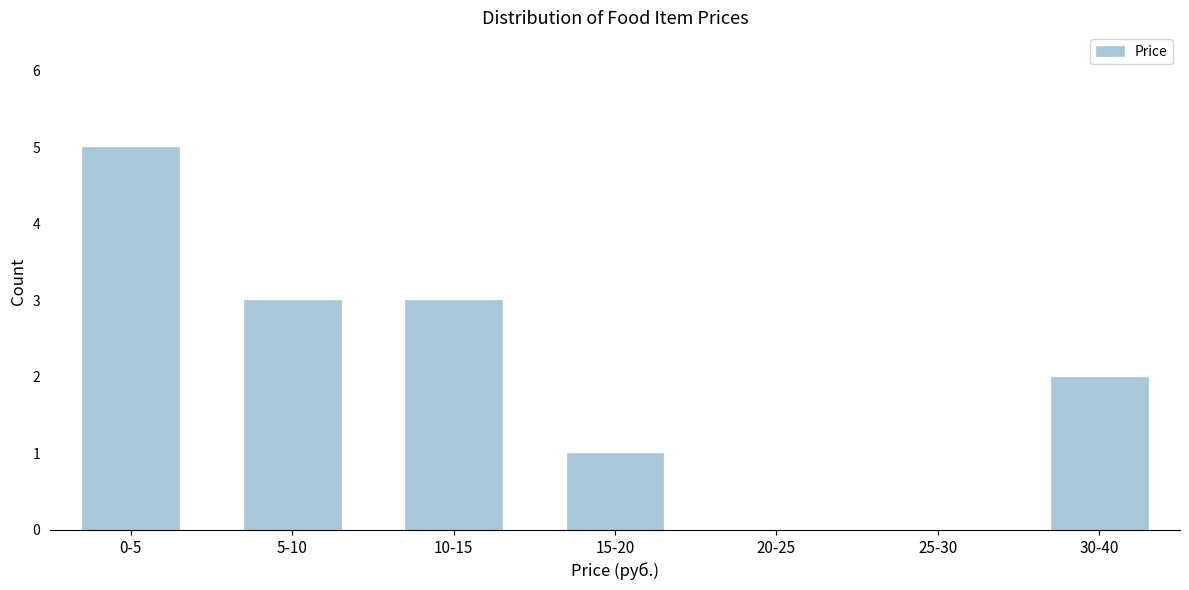

Reading left to right, extract all data points from this chart.

0-5=5	5-10=3	10-15=3	15-20=1	20-25=0	25-30=0	30-40=2